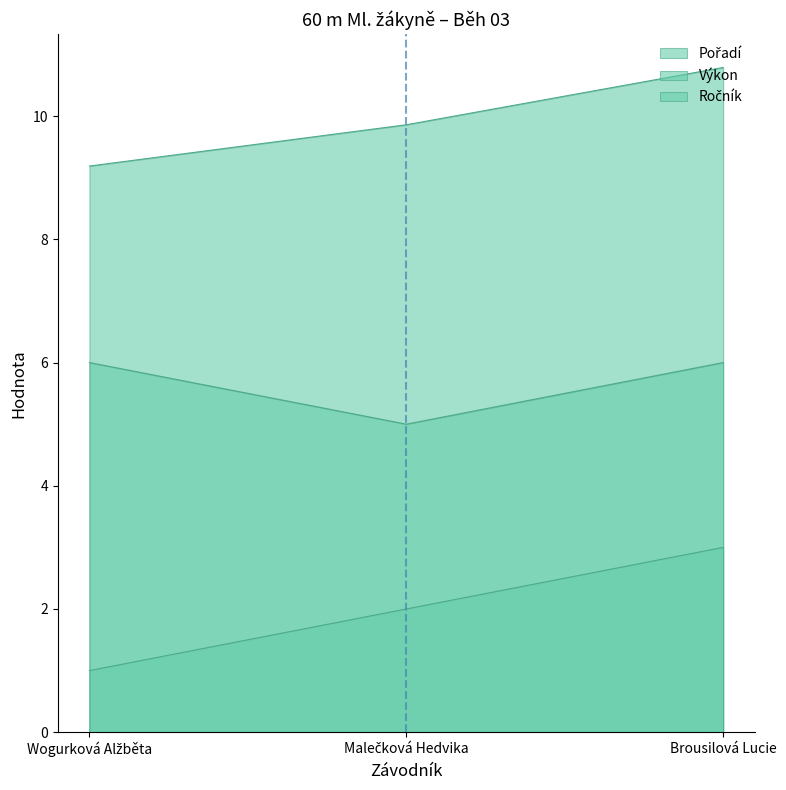

Is it true that Výkon equals 15.0 at Malečková Hedvika?

False